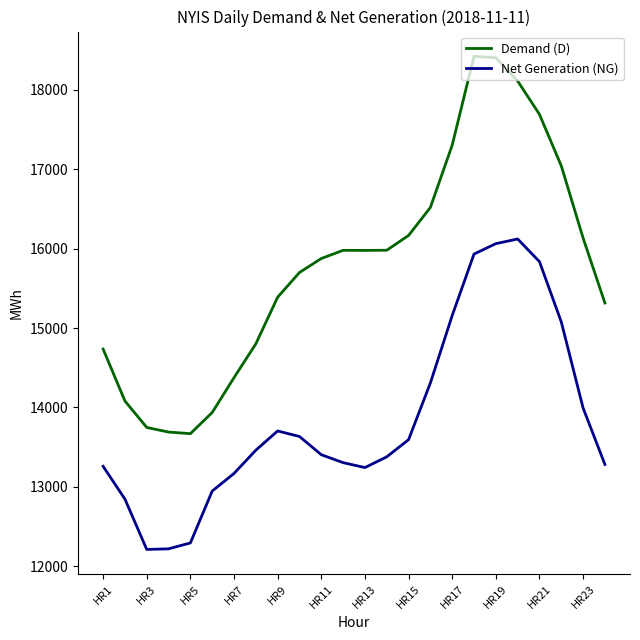

What is the difference between the maximum and minimum values in the Net Generation (NG) series?

3909